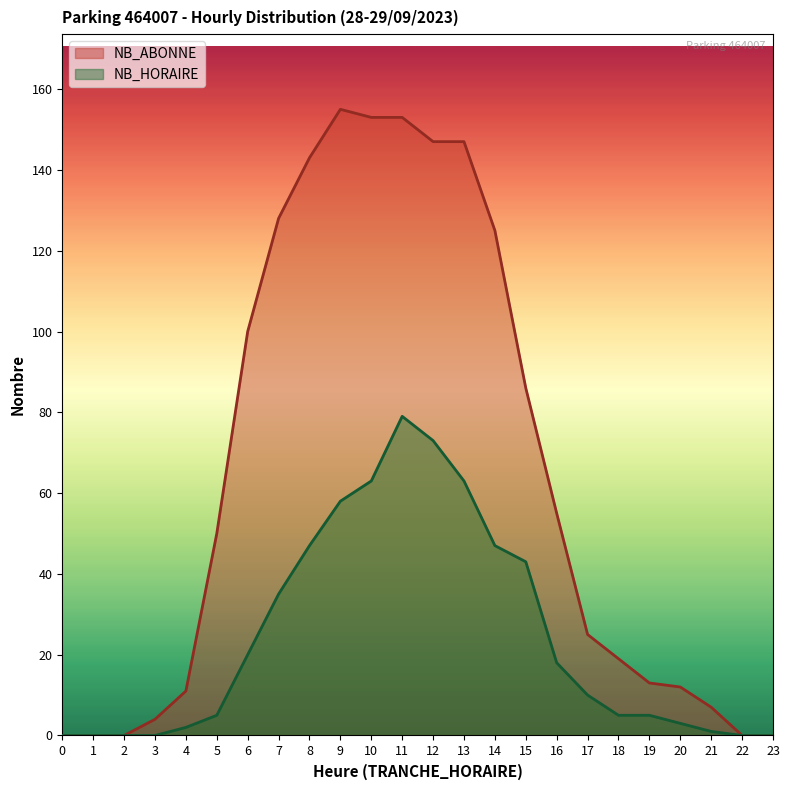

At which label does NB_HORAIRE first exceed 10?

6